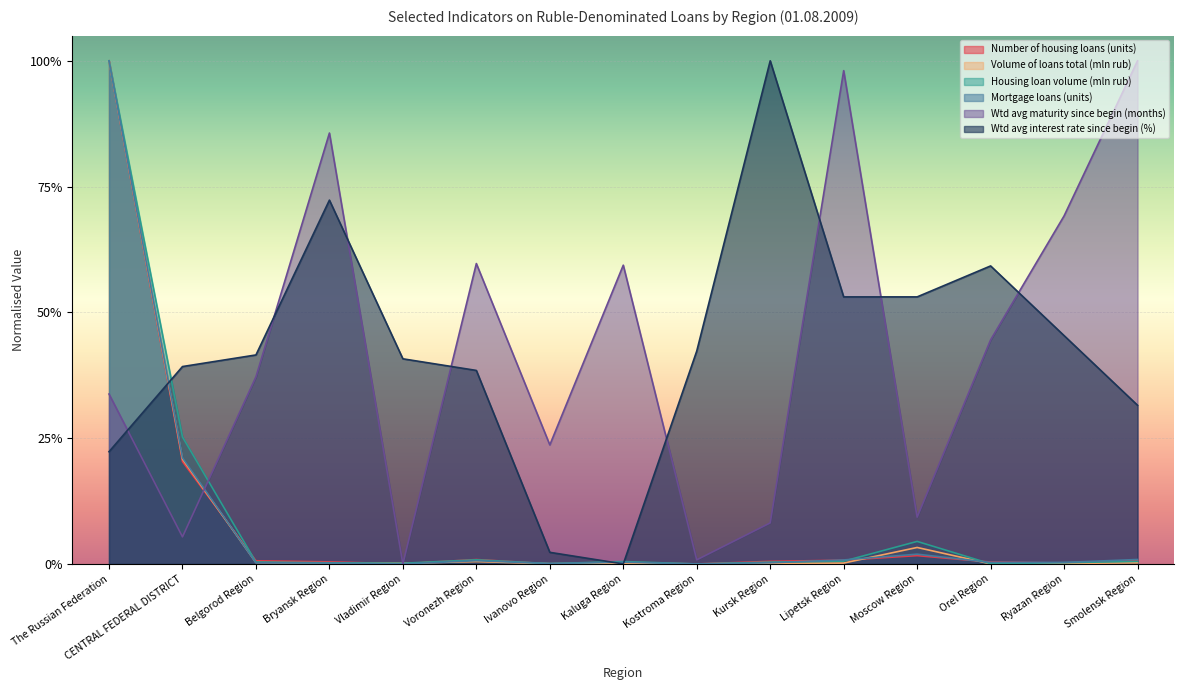

The Volume of loans total (mln rub) series shows 0.0 at Ryazan Region. True or false?

False